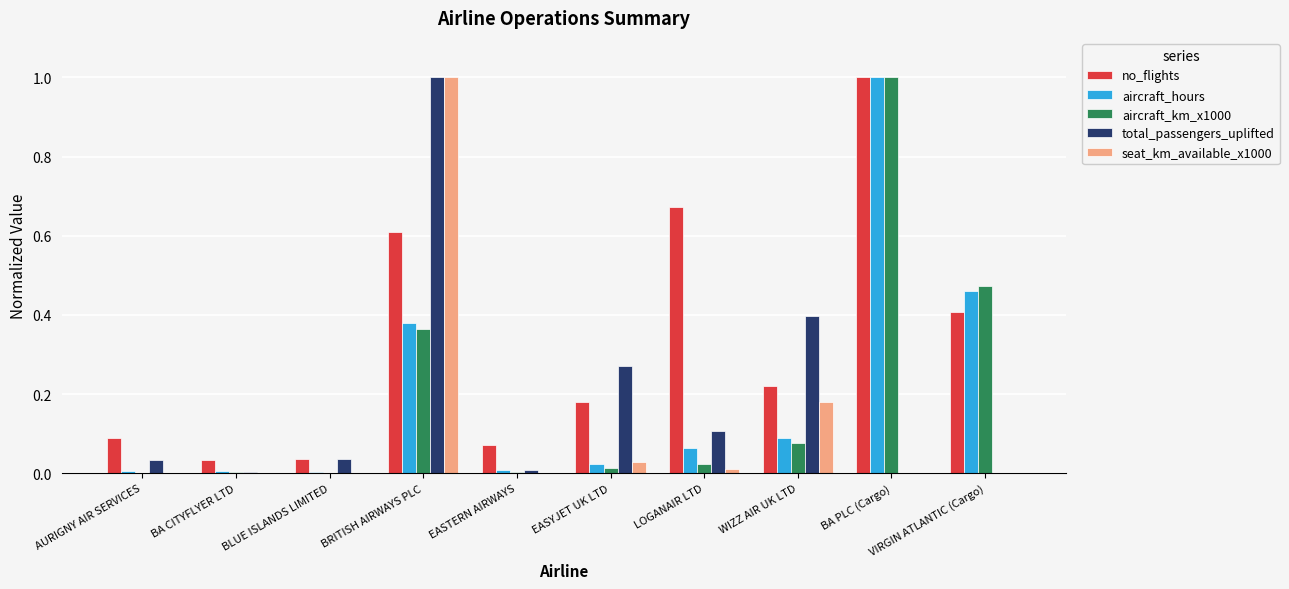

What is the sum of the aircraft_km_x1000 values at BRITISH AIRWAYS PLC and VIRGIN ATLANTIC (Cargo)?

0.8